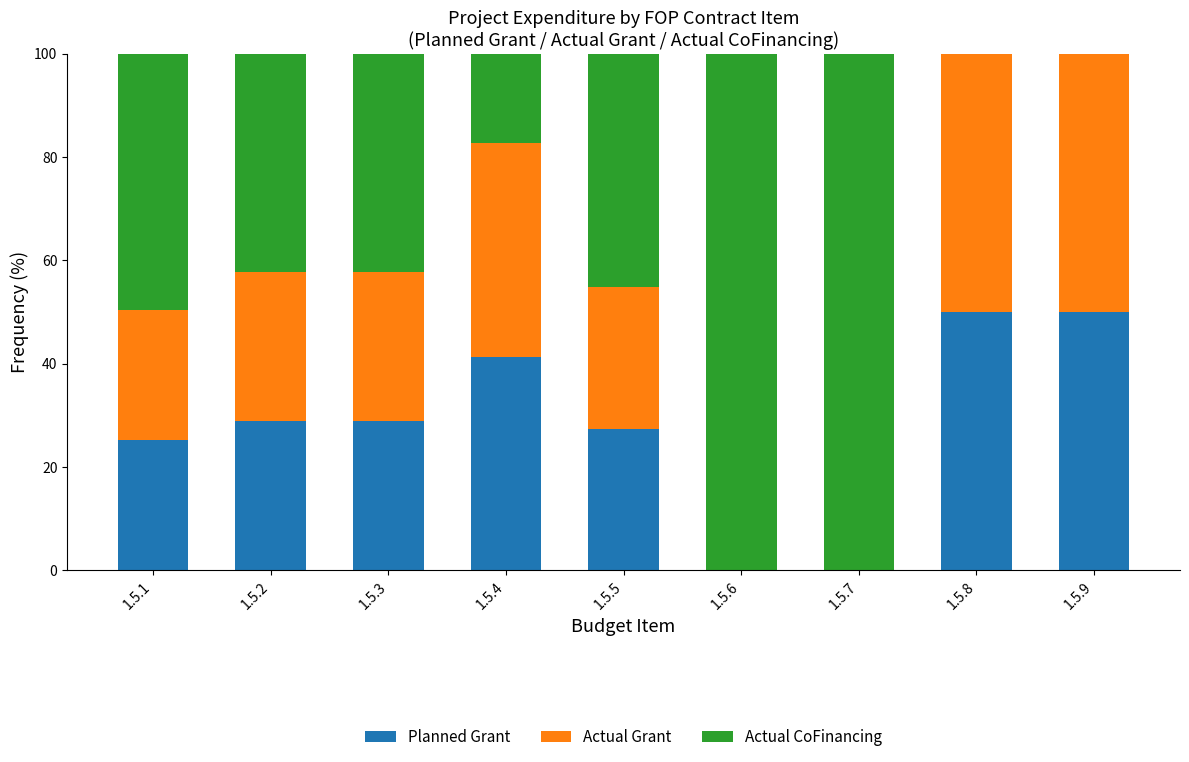

The value of Planned Grant at 1.5.6 is 29.8. True or false?

False